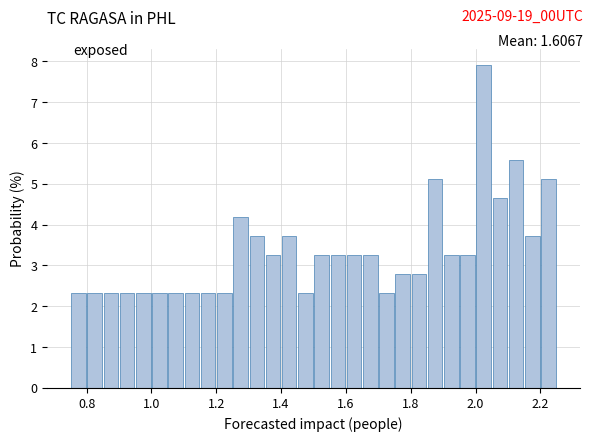

Read against the x-axis, roughly where is the centre of the tallest bar?

2.02